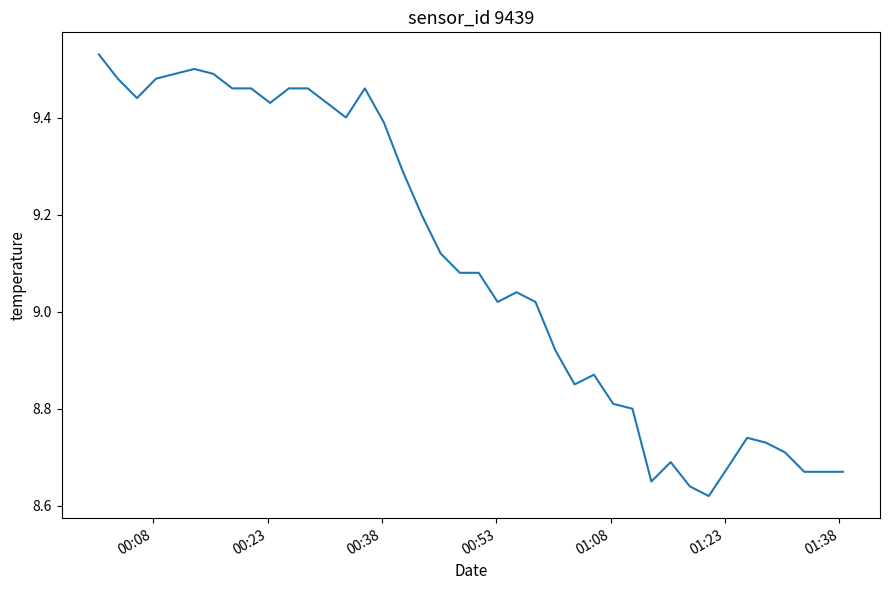

What is the difference between the maximum and minimum values?

0.9